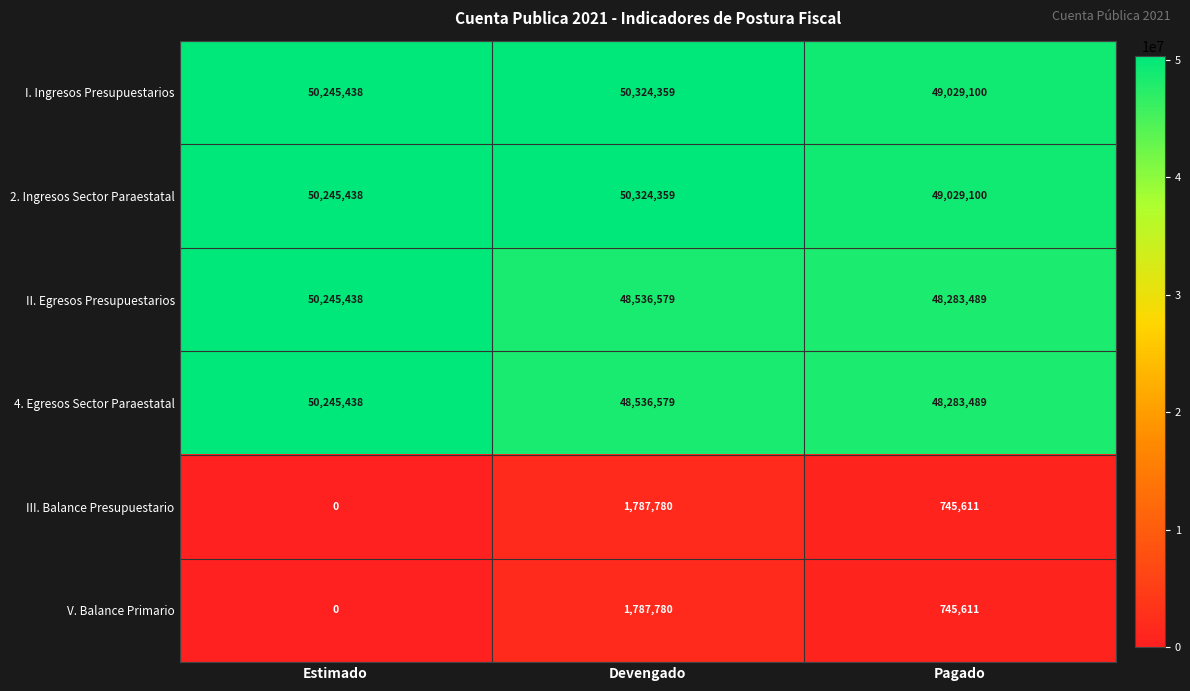

At how many categories does at least one series exceed 20570491?

3